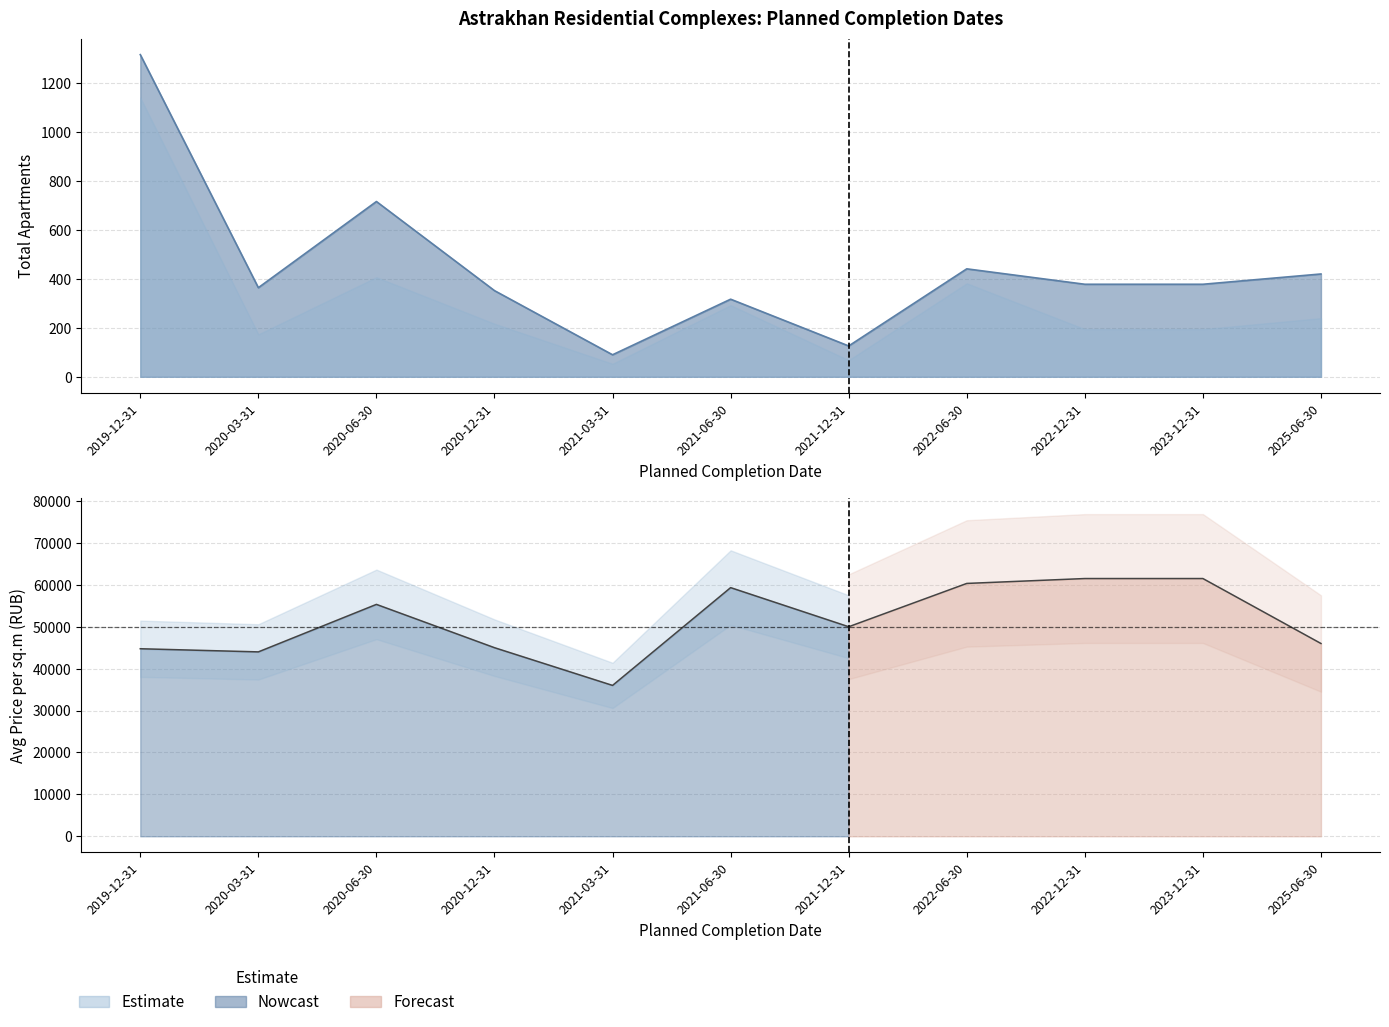

What is the label of the 3rd point from the left?

2020-06-30